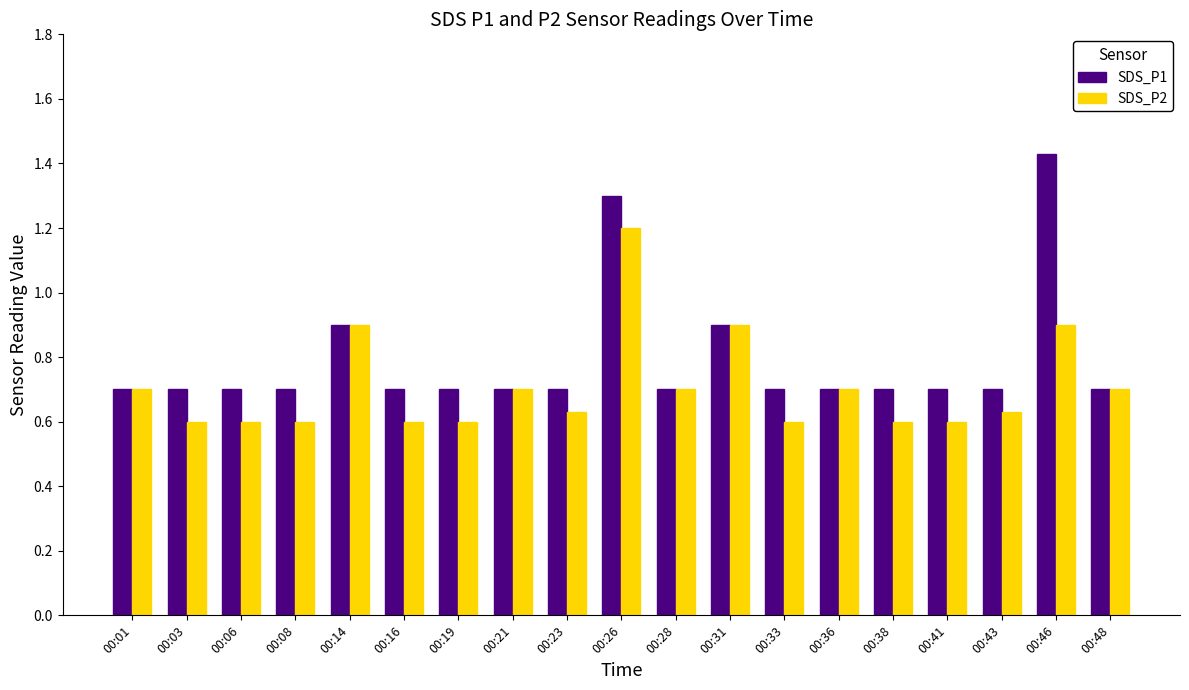

At which label does SDS_P2 reach its peak?

00:26